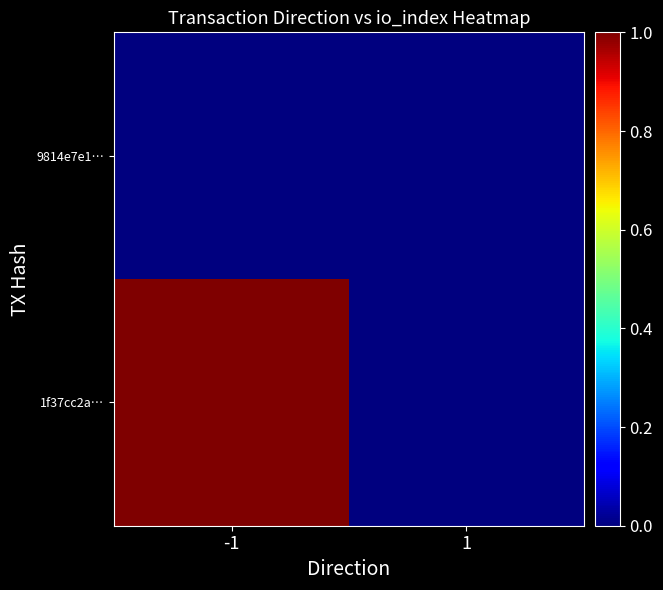

What is the greatest value displayed?

1